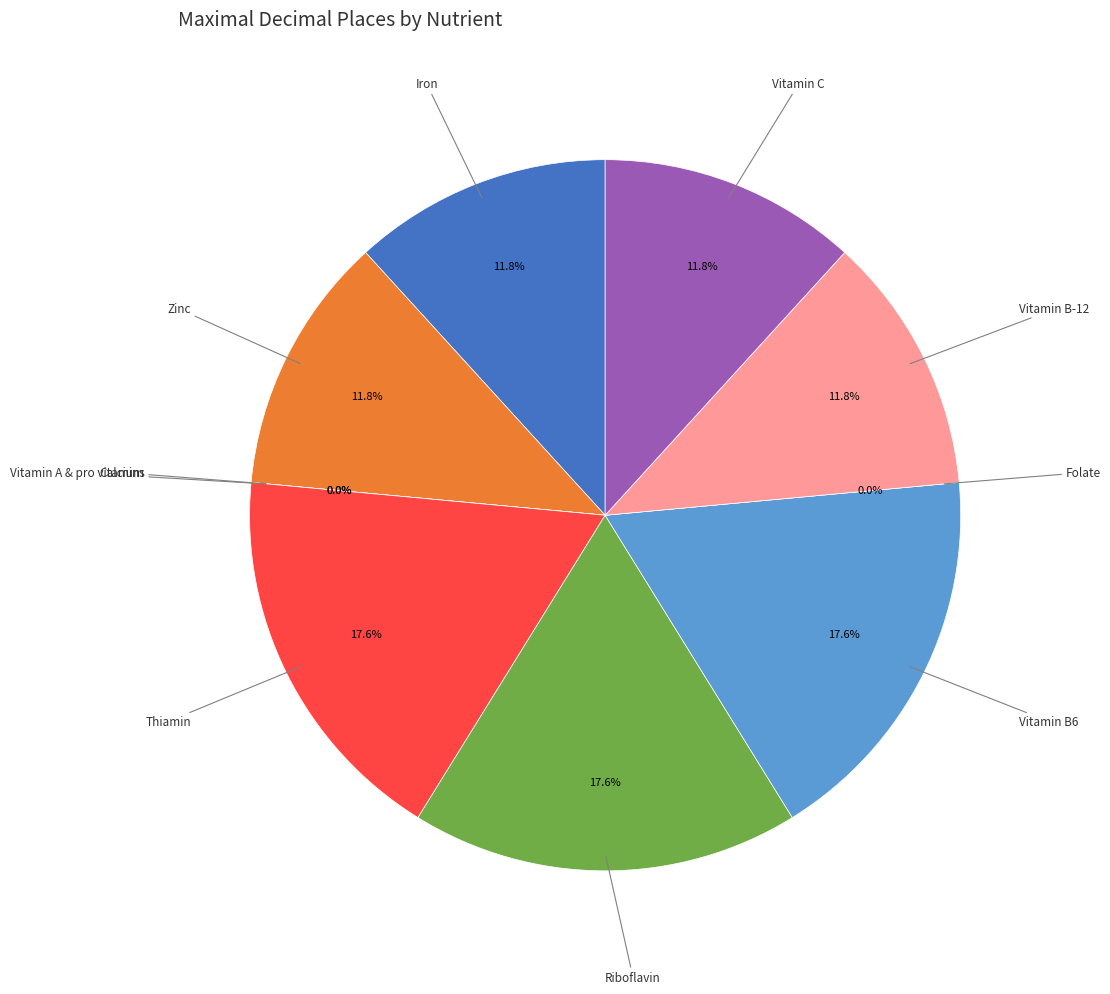

What is the total percentage of Riboflavin and Zinc?

29.4%